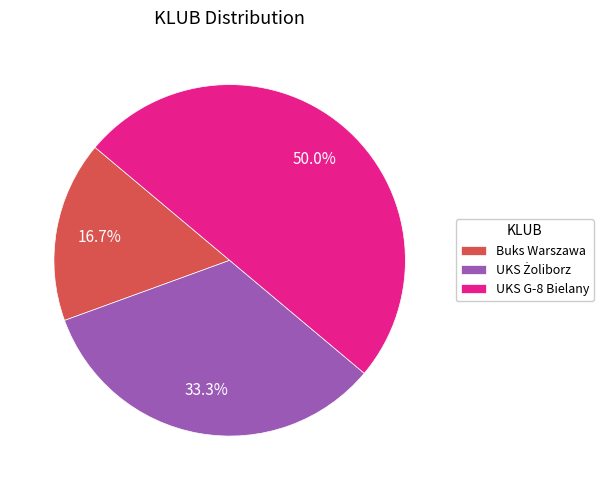

To the nearest percent, what percentage of the pie is UKS G-8 Bielany?

50%